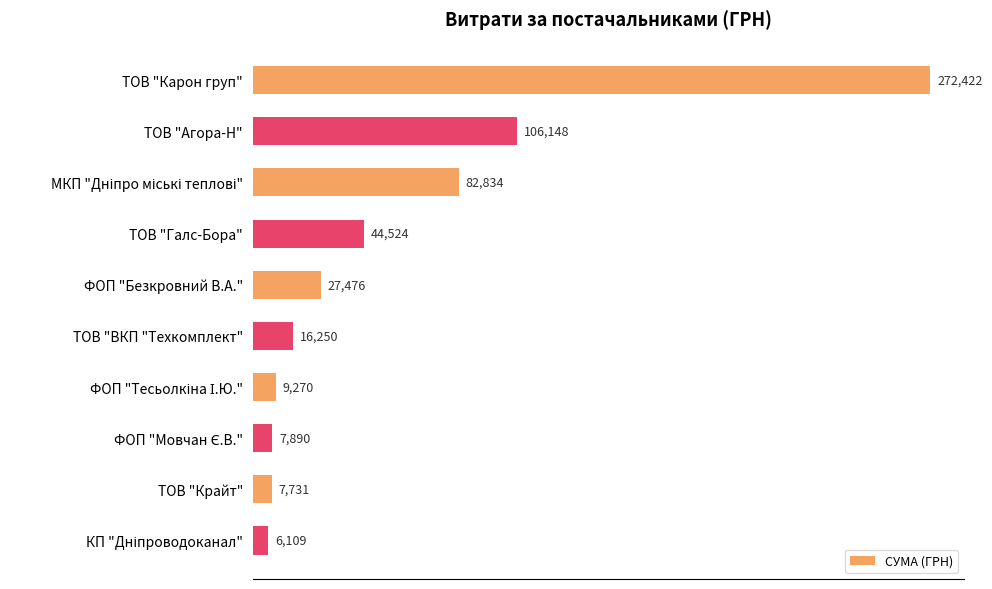

How many categories are shown in the chart?

10